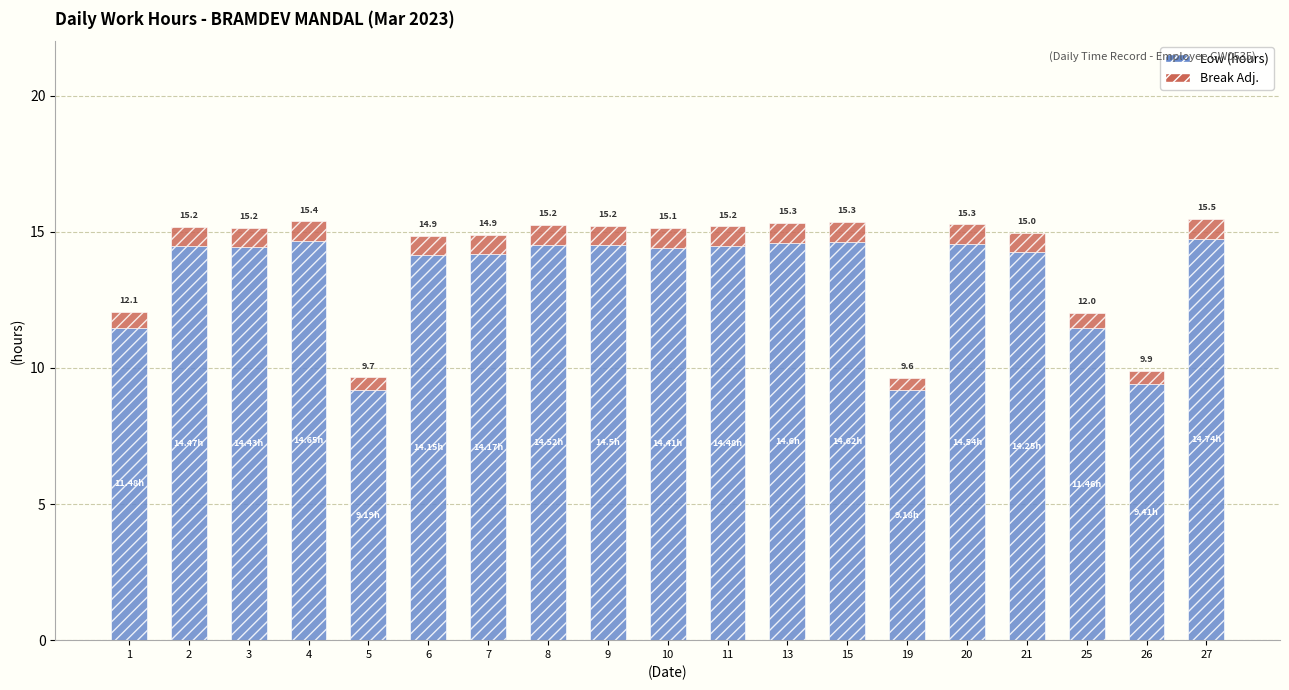

Is it true that Low (hours) equals 14.2 at 21?

True